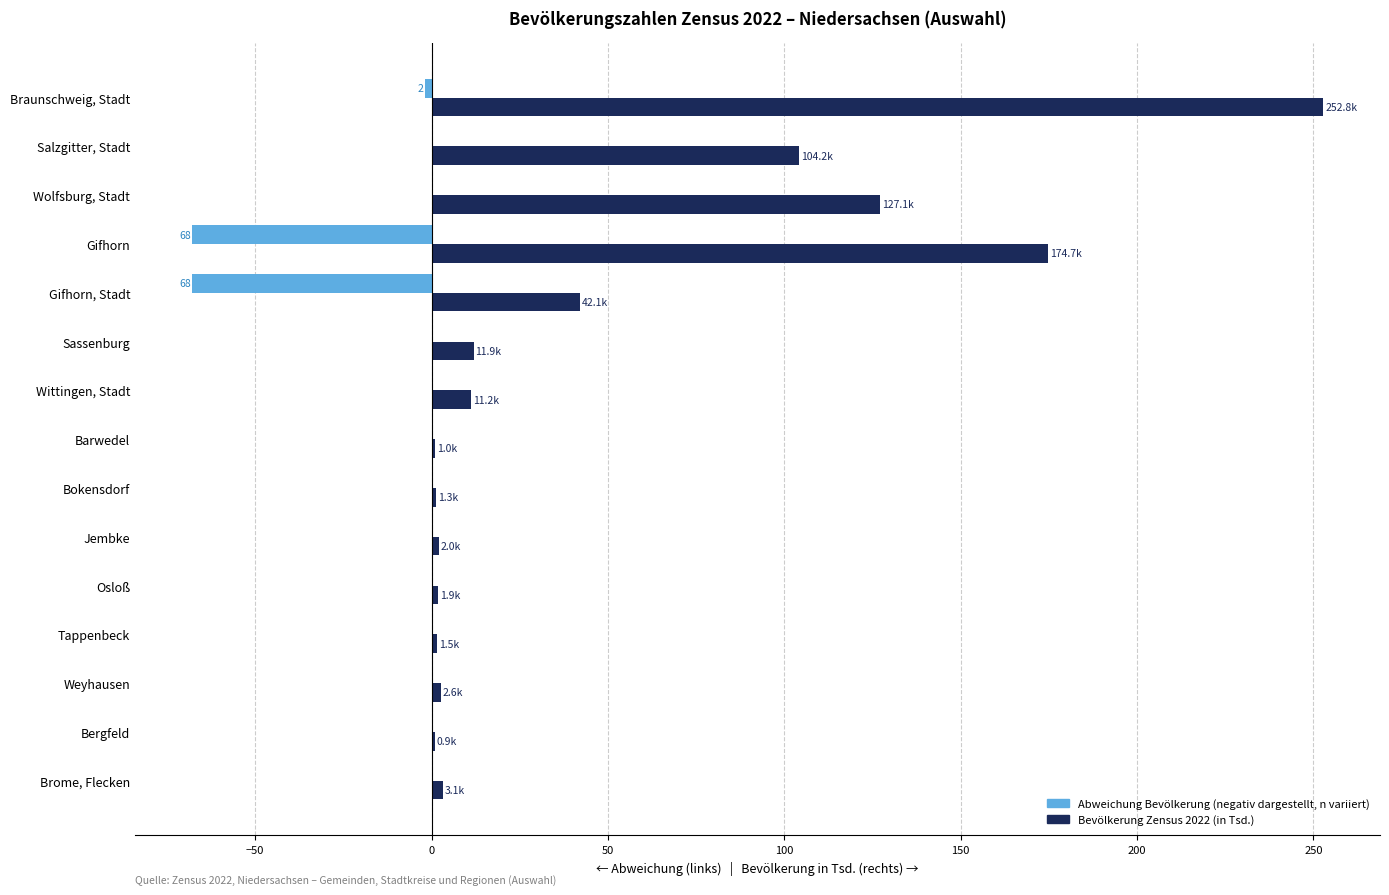

At which category is the sum across all series the highest?

Braunschweig, Stadt